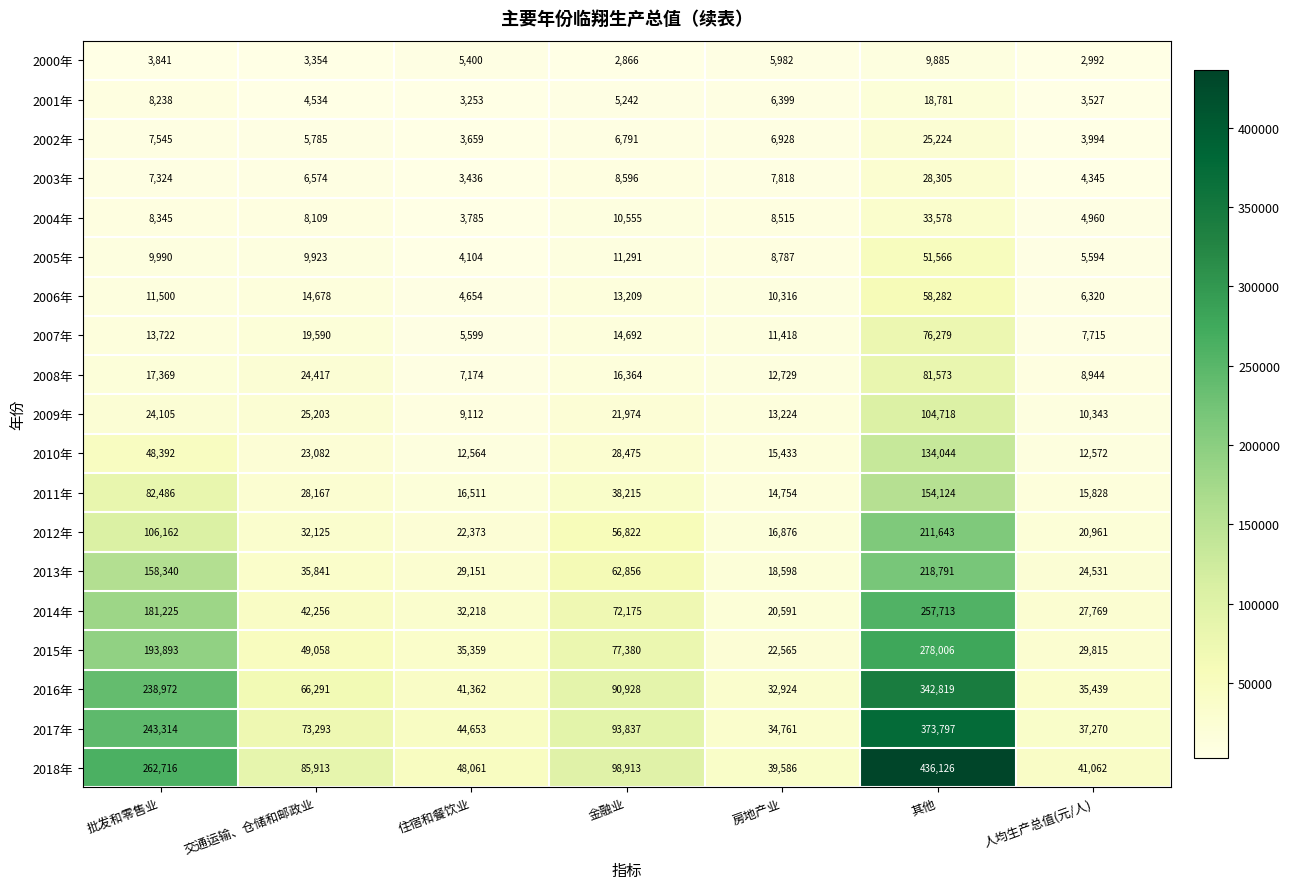

What is the difference between the maximum and minimum values in the 2006年 series?

53628